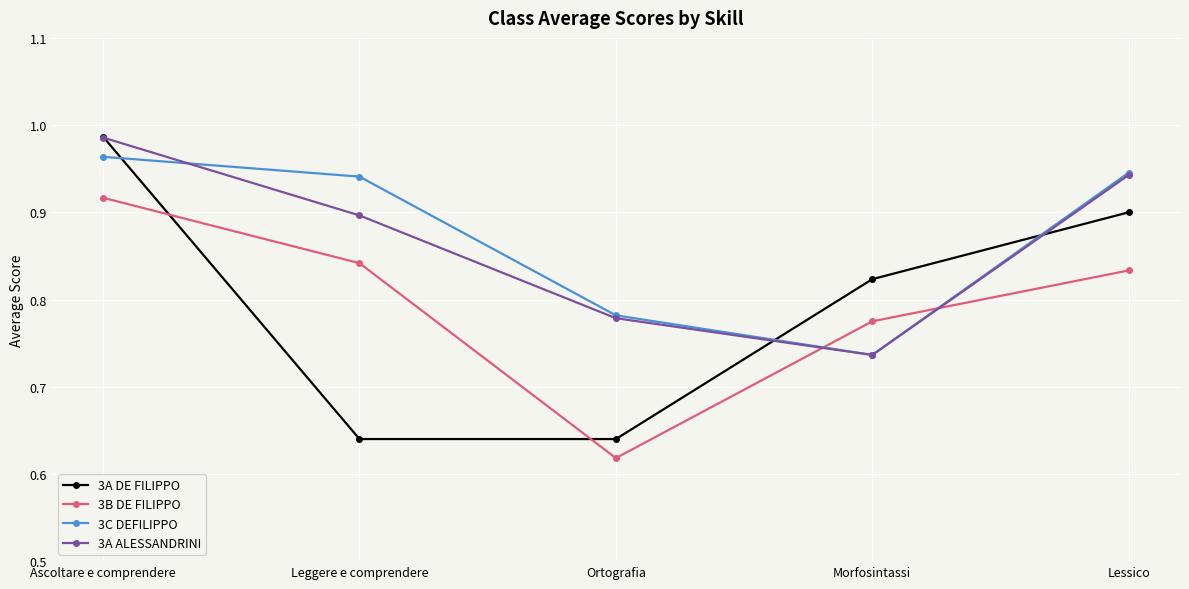

Is it true that 3B DE FILIPPO equals 0.5 at Morfosintassi?

False